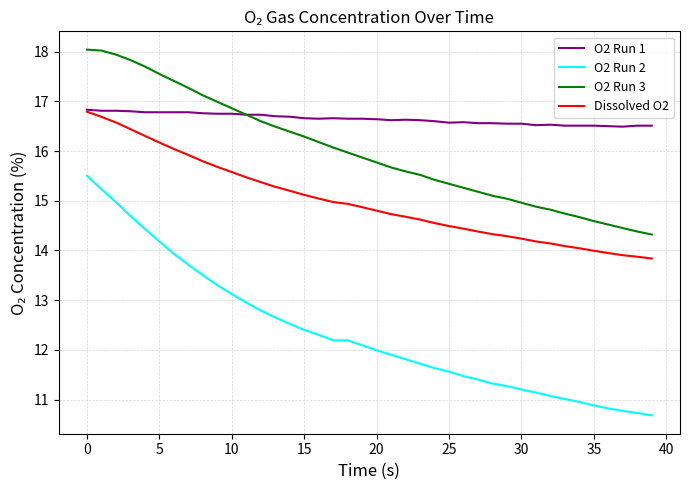

What is the highest value of the O2 Run 1 series?

16.8